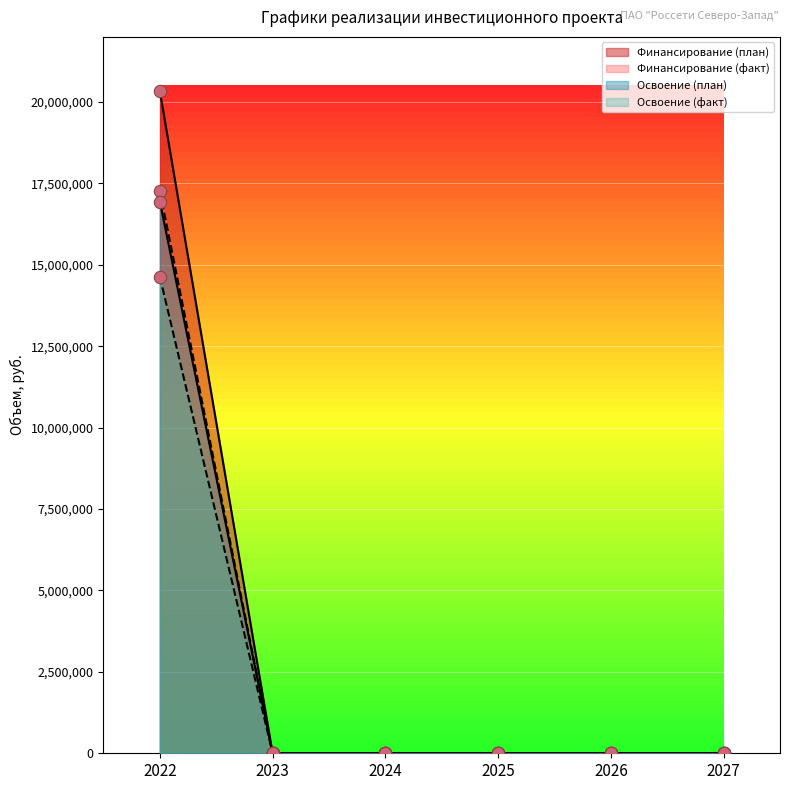

Which series has the largest total across all categories?

Финансирование (факт)